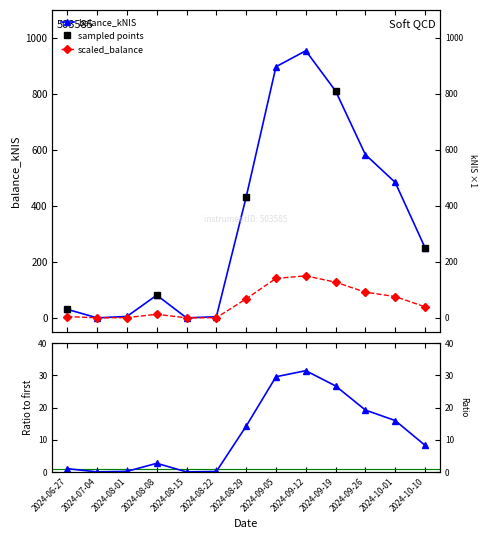

What is the label of the 6th point from the right?

2024-09-05